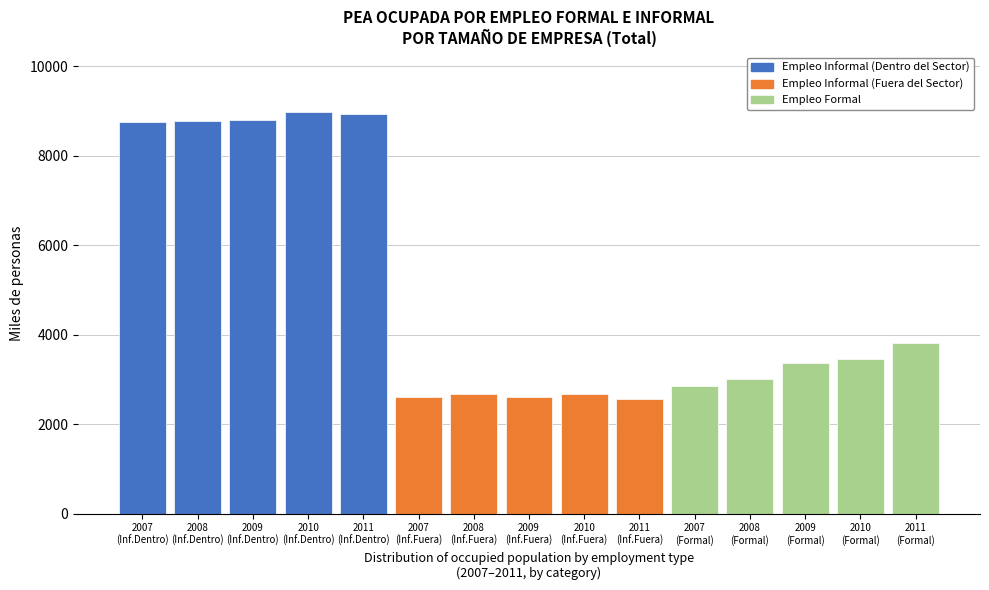

What is the difference between the second highest and minimum values?

6374.3